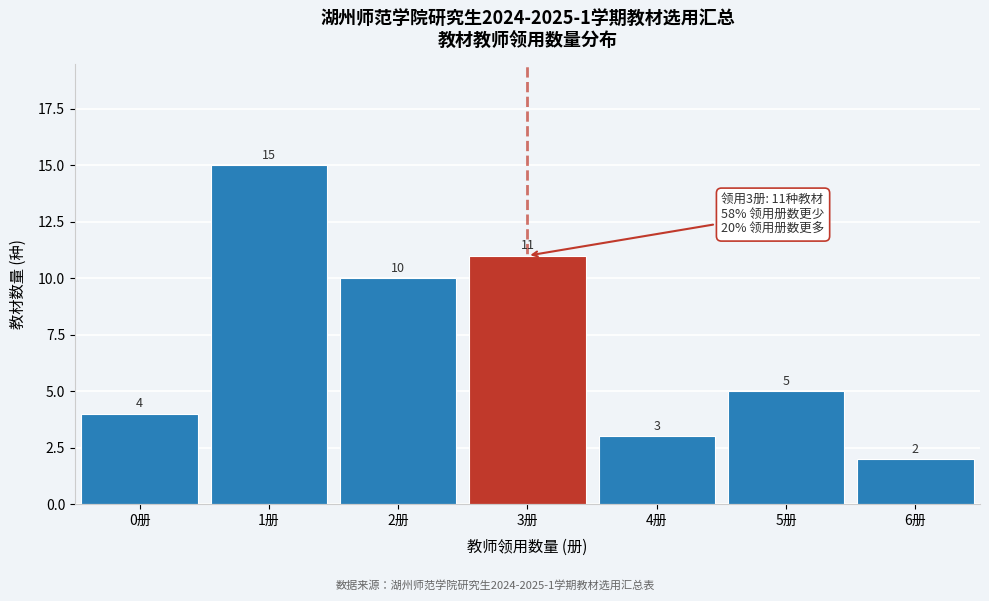

Reading left to right, extract all data points from this chart.

4	15	10	11	3	5	2